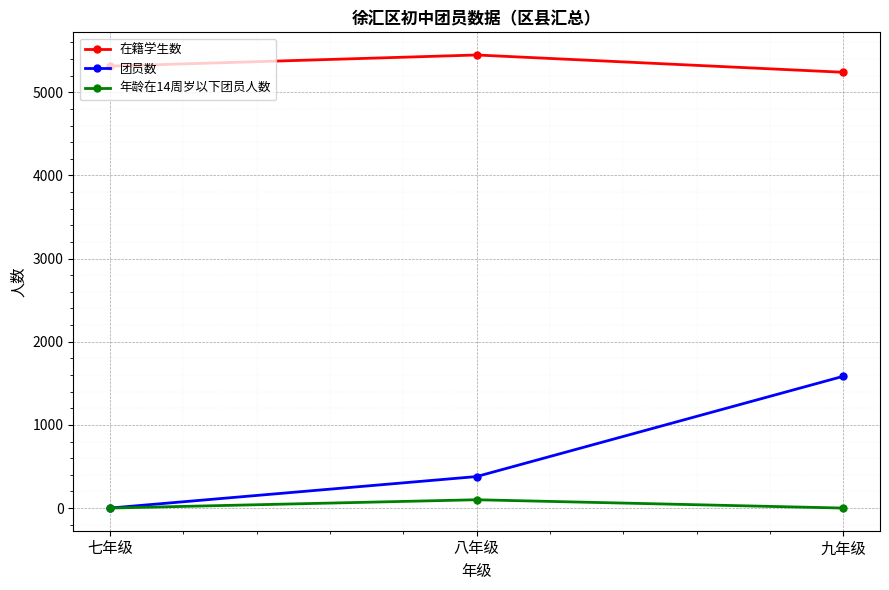

What is the average value of the 在籍学生数 series?

5334